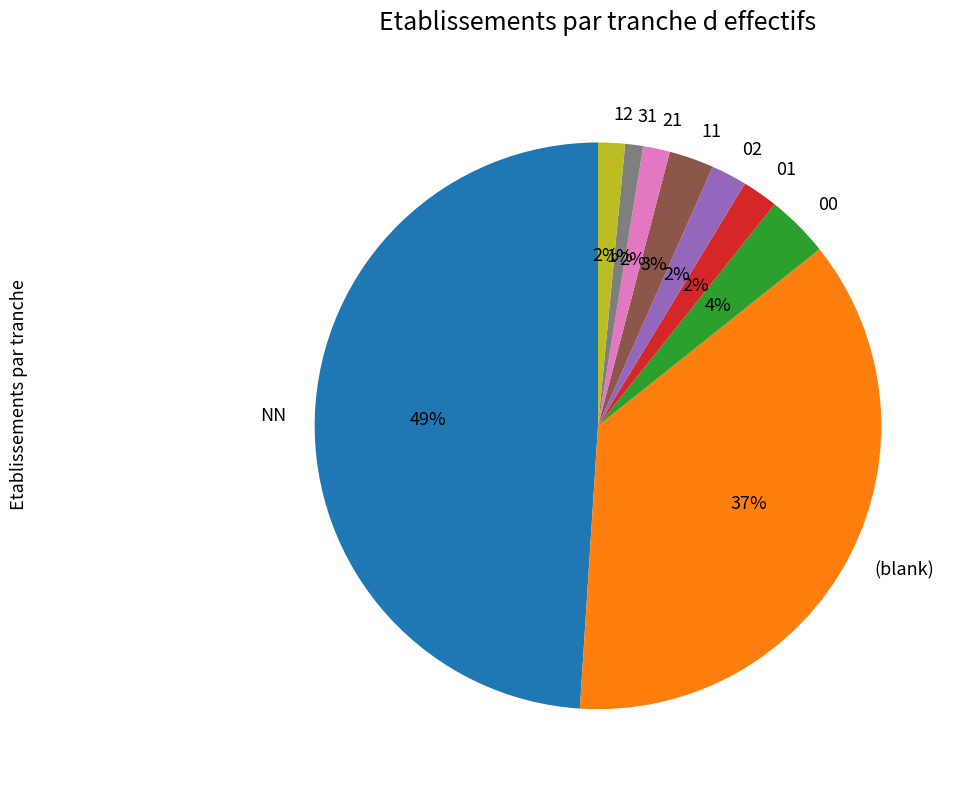

Does 11 represent more than half of the total?

No